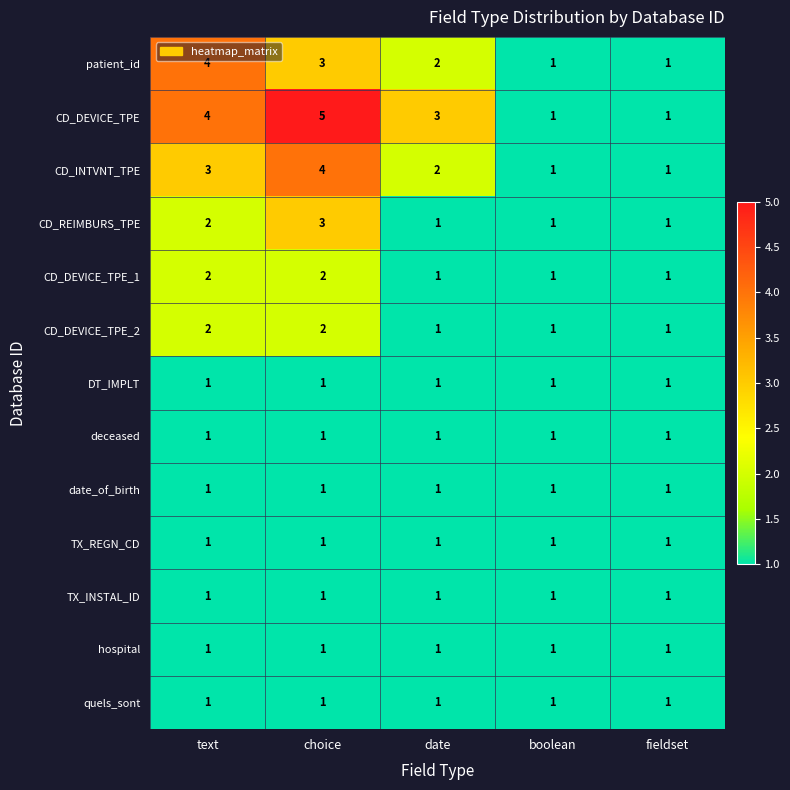

Count the patient_id values in the range 1 to 3.

4